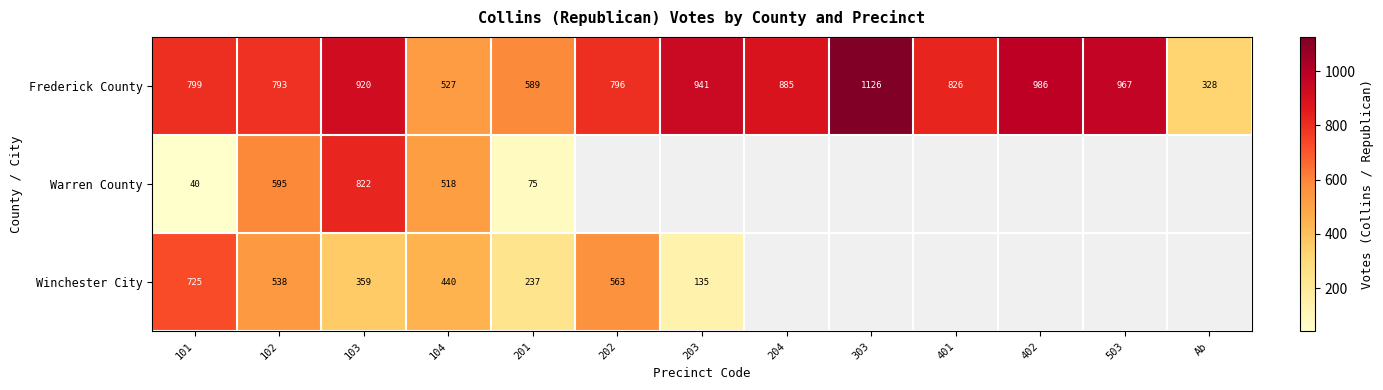

Is the value of Frederick County at 402 greater than the value of Winchester City at 102?

Yes